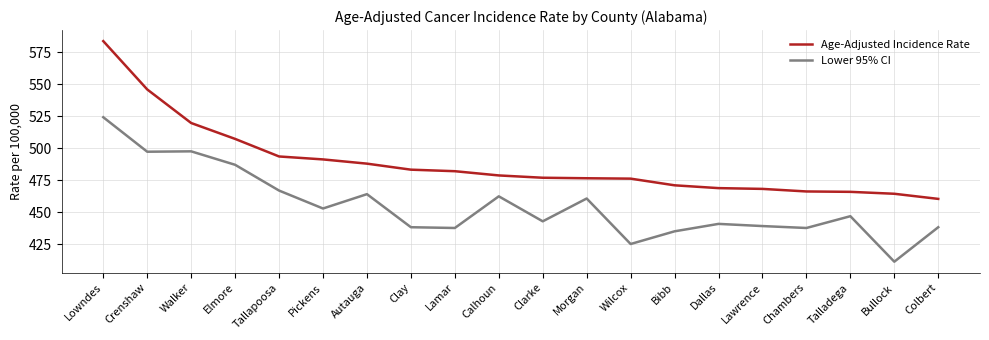

True or false: Age-Adjusted Incidence Rate and Lower 95% CI cross at least once.

False